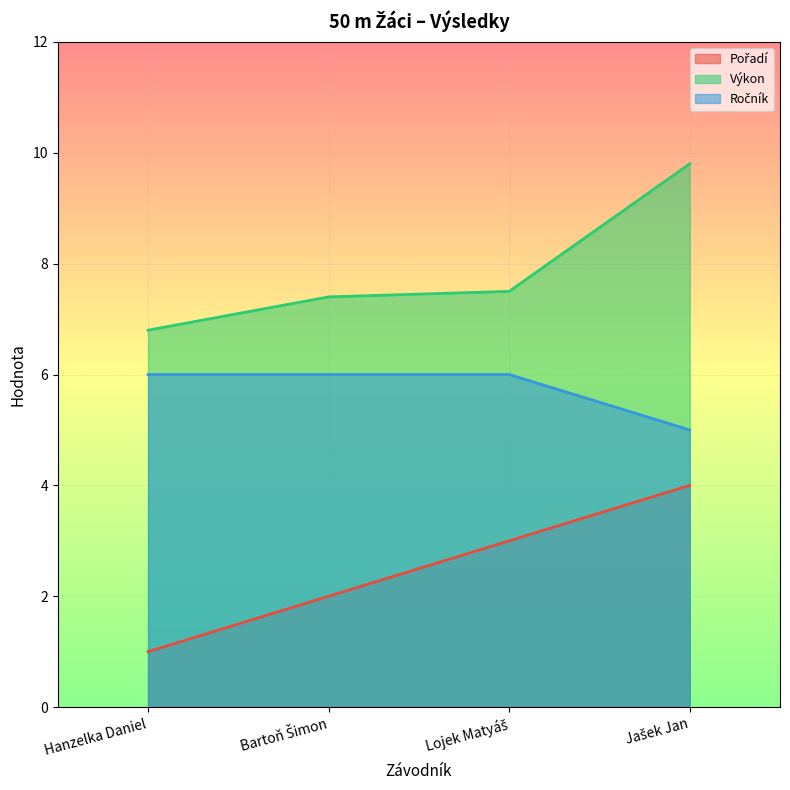

At which label does Ročník reach its minimum?

Jašek Jan